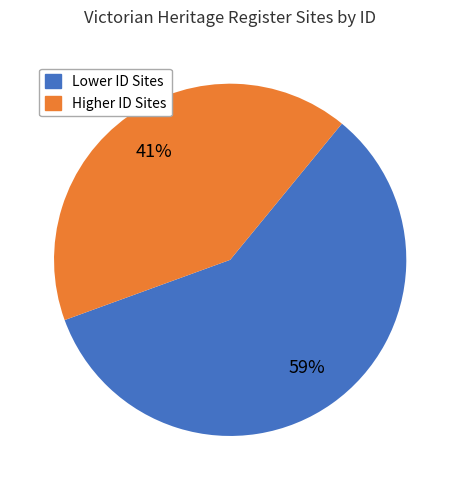

To the nearest percent, what is the average slice percentage?

50%